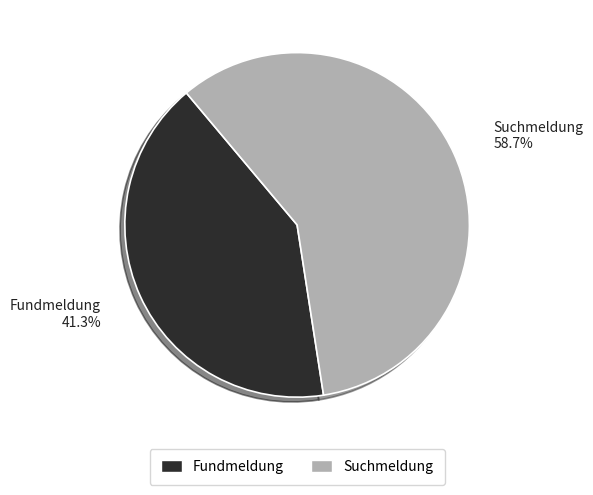

Which category has the smallest portion of the pie?

Fundmeldung